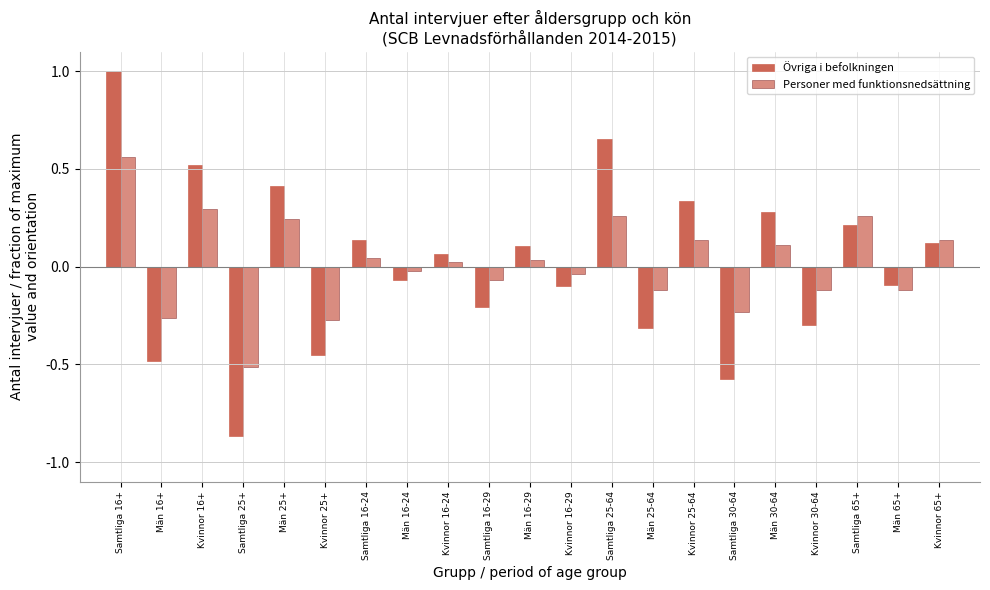

How many bars are there in total?

42